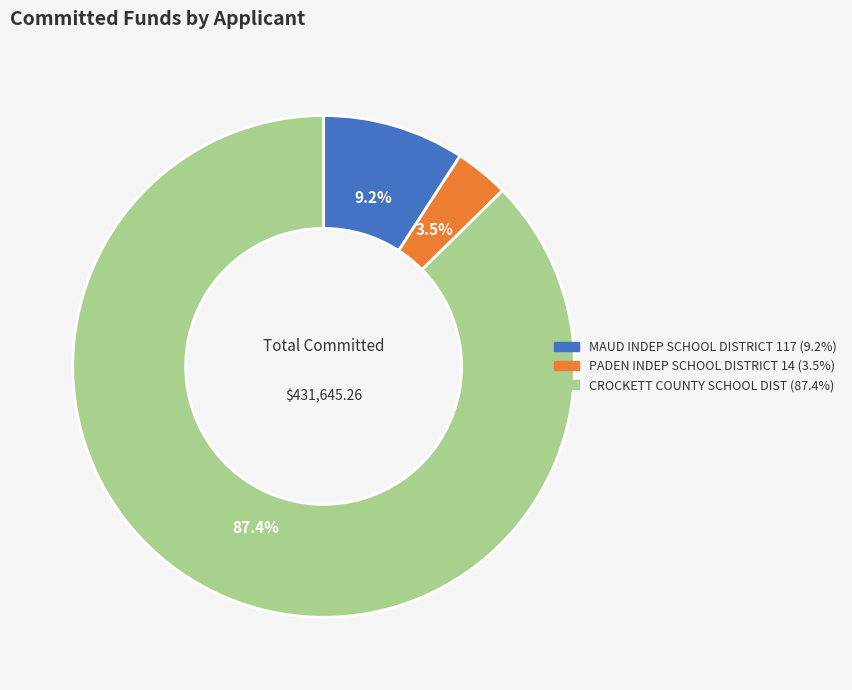

How many segments does this pie chart have?

3